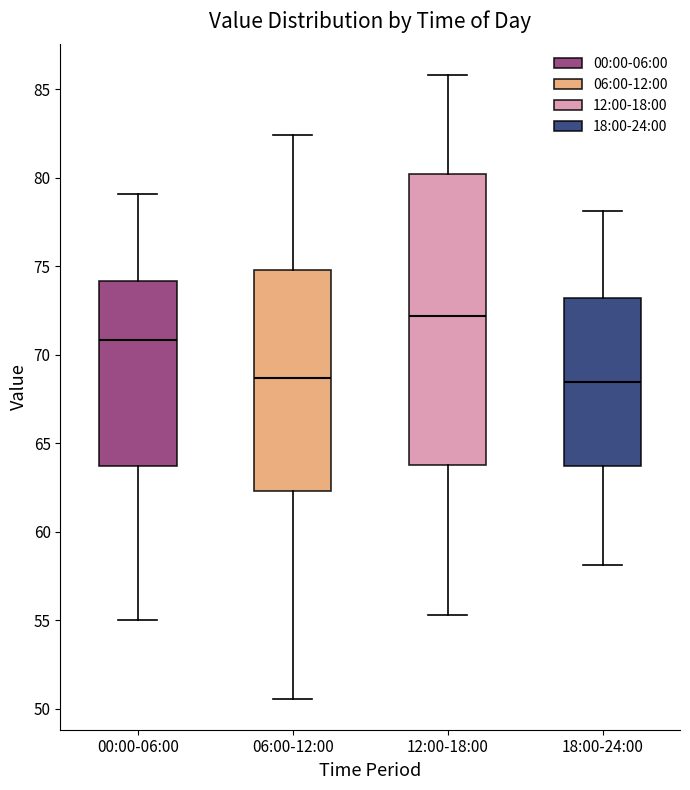

Reading left to right, read every box against the y-axis: the position of its median line, the range the box covers, and the ends of its whiskers. The values are not printed on the chart, so give them approximately, as read against the axis.

00:00-06:00: median 71.0, box 63.5 to 74.0, whiskers 55.0 to 79.0
06:00-12:00: median 68.5, box 62.5 to 75.0, whiskers 50.5 to 82.5
12:00-18:00: median 72.0, box 64.0 to 80.0, whiskers 55.5 to 86.0
18:00-24:00: median 68.5, box 63.5 to 73.0, whiskers 58.0 to 78.0